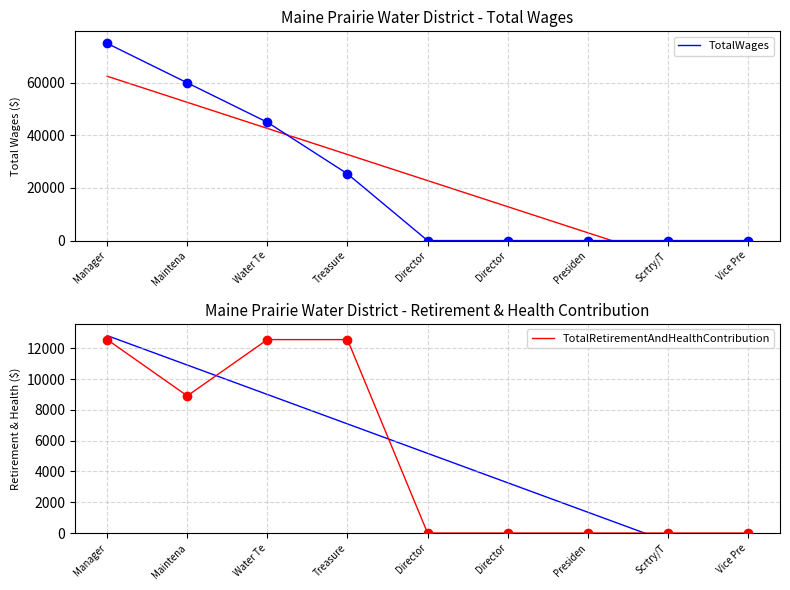

Reading left to right, extract all data points from this chart.

TotalWages: Manager=75000	Maintena=60000	Water Te=45000	Treasure=25382	Director=0	Director=0	Presiden=0	Scrtry/T=0	Vice Pre=0
TotalRetirementAndHealthContribution: Manager=12570	Maintena=8913	Water Te=12570	Treasure=12570	Director=0	Director=0	Presiden=0	Scrtry/T=0	Vice Pre=0